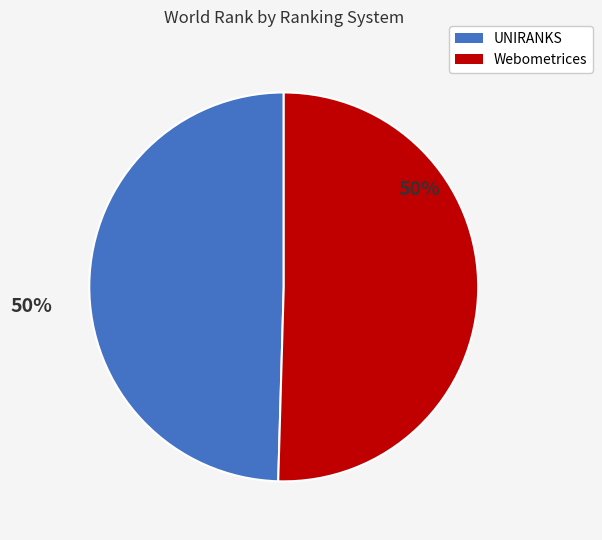

Count the number of slices in the pie.

2